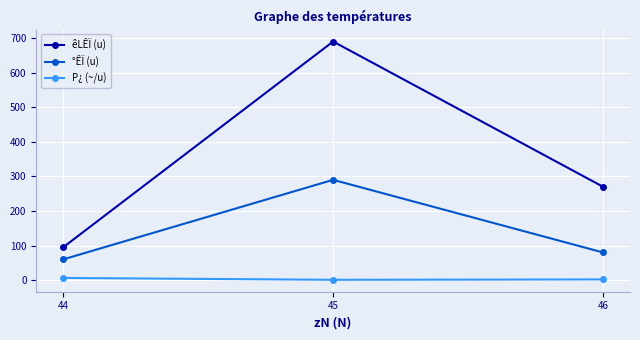

How many êLÊÏ (u) values are between 95 and 690?

3